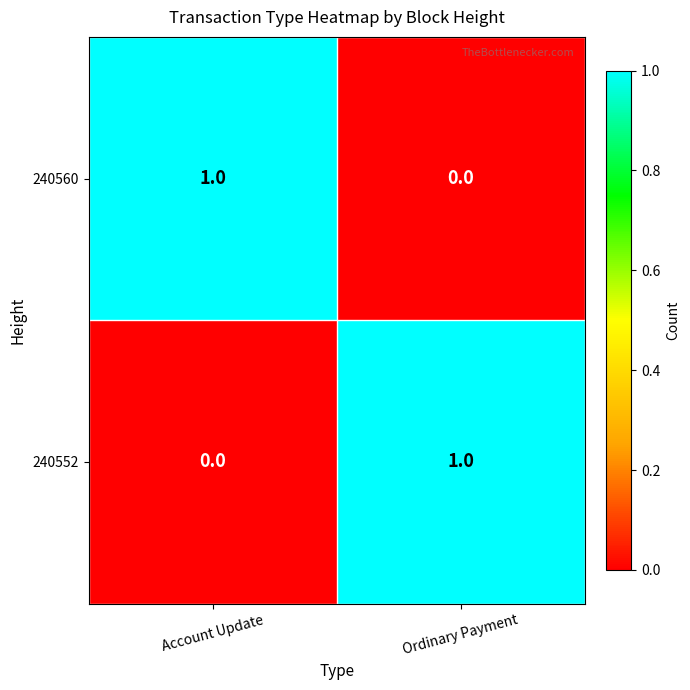

Which category has the lowest value in the 240552 series?

Account Update